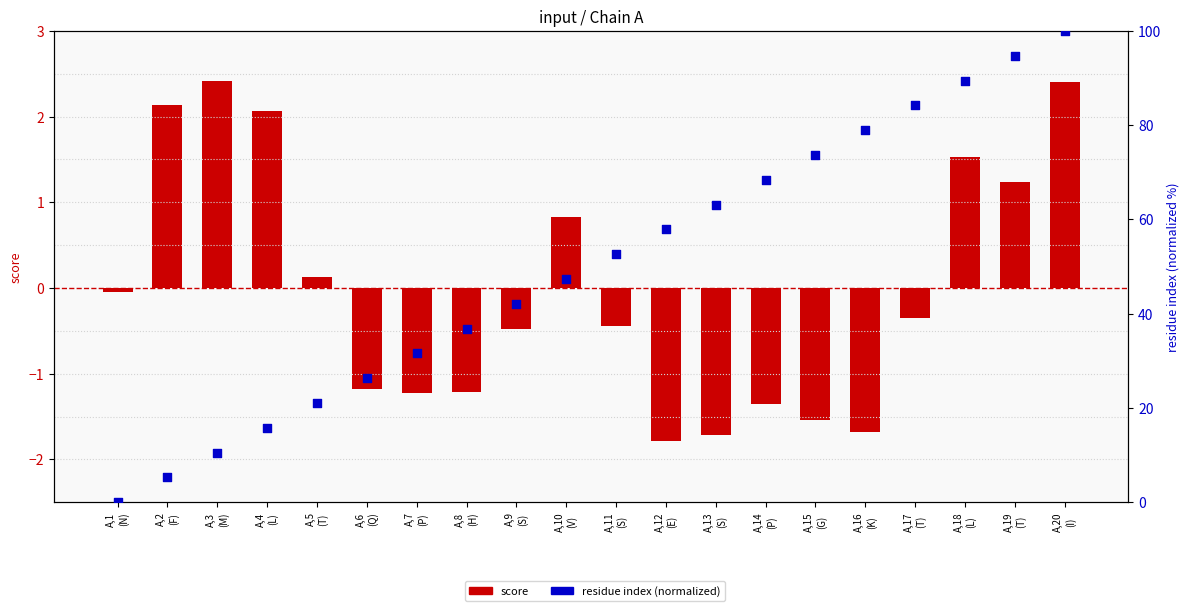

Is the value of residue index (normalized) at A,2
(F) greater than the value of score at A,13
(S)?

Yes